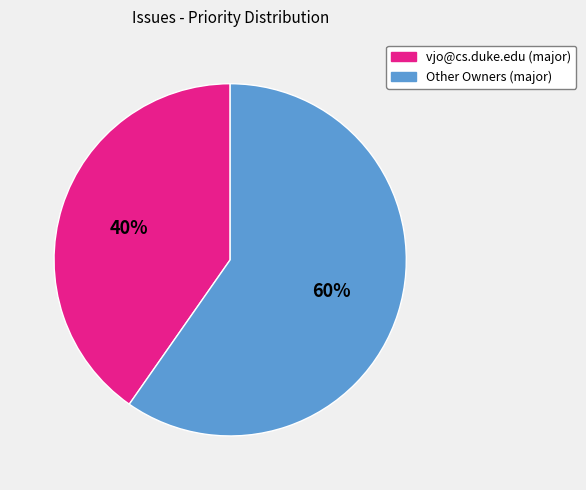

Does any single category account for the majority?

Yes